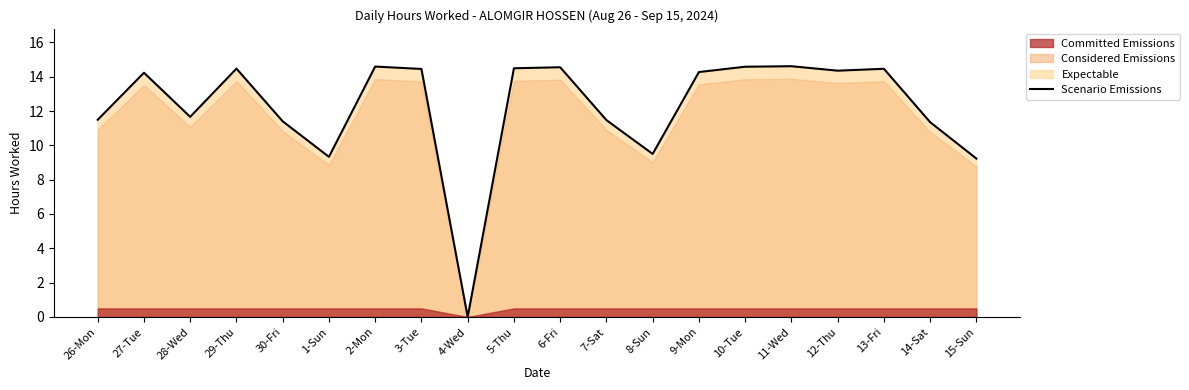

List the labels in order of value, largest first.

11-Wed, 2-Mon, 10-Tue, 6-Fri, 5-Thu, 29-Thu, 13-Fri, 3-Tue, 12-Thu, 9-Mon, 27-Tue, 28-Wed, 26-Mon, 7-Sat, 30-Fri, 14-Sat, 8-Sun, 1-Sun, 15-Sun, 4-Wed